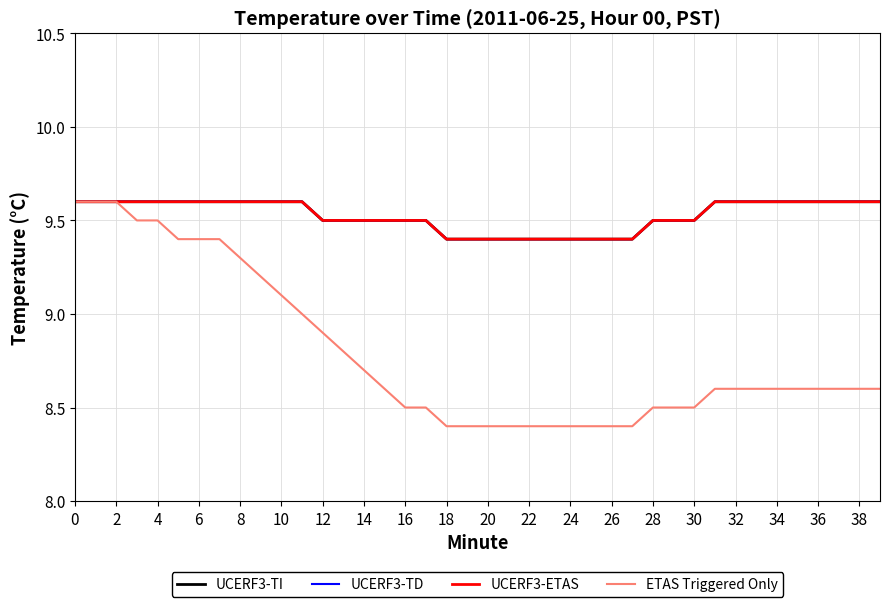

Does the chart display data point markers on the line(s)?

No